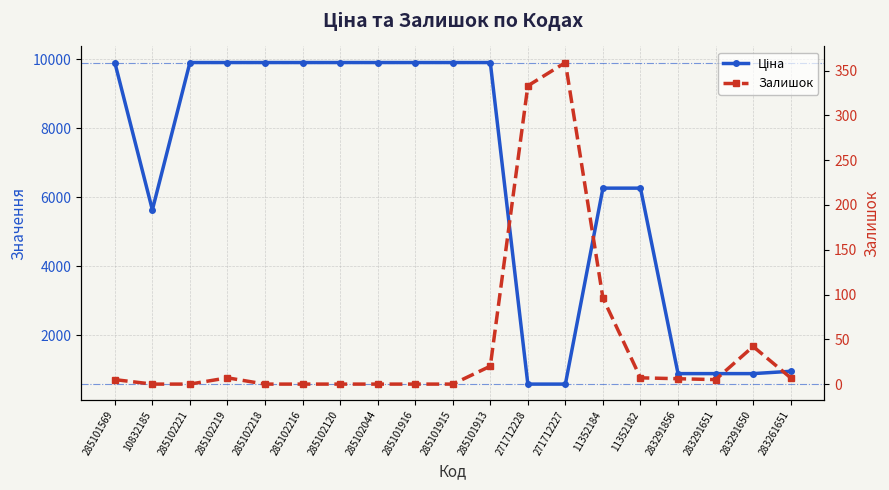

Which series has the widest spread of values?

Ціна